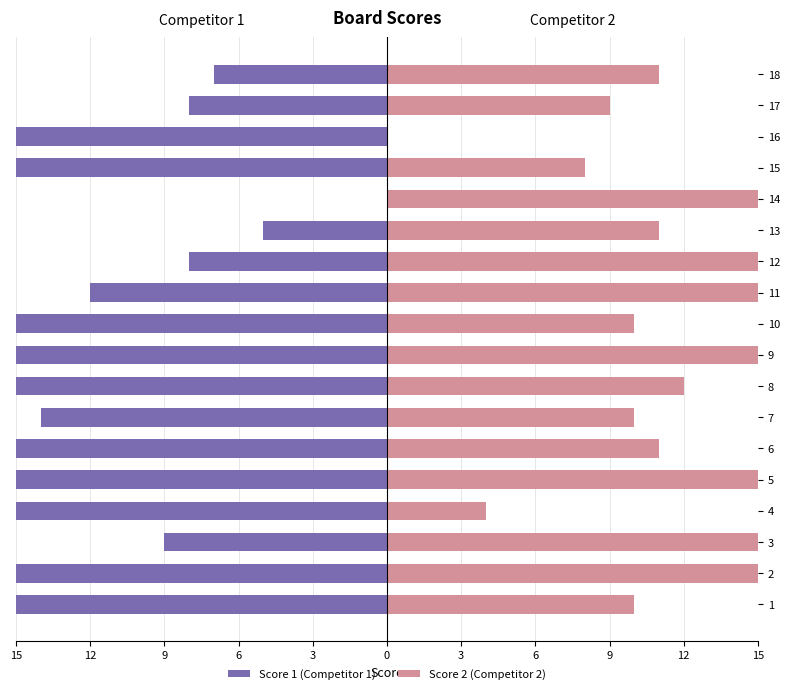

At how many categories does at least one series exceed -1?

18